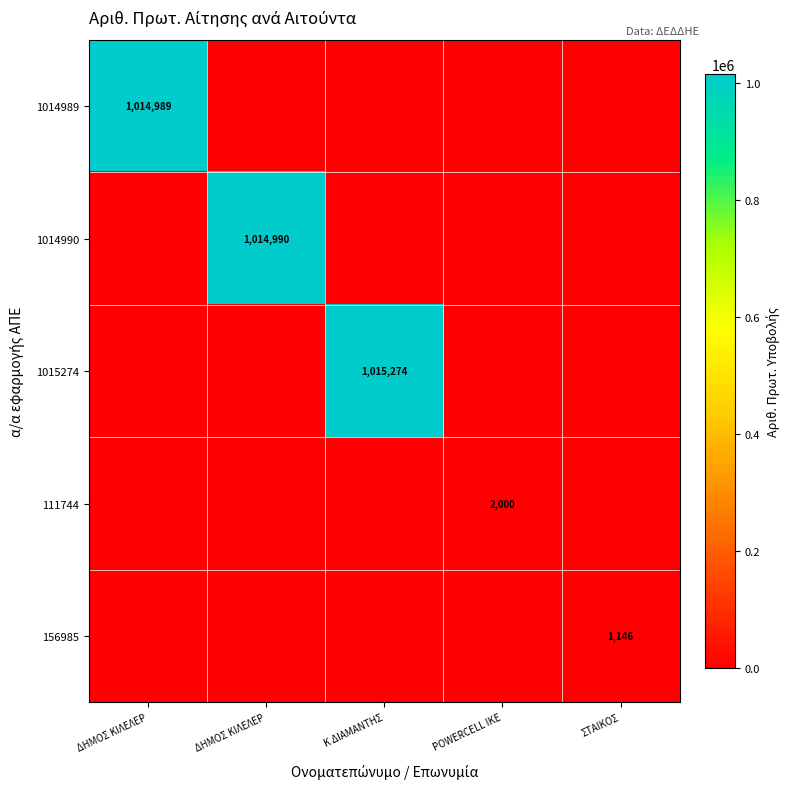

At which category is the sum across all series the highest?

Κ ΔΙΑΜΑΝΤΗΣ